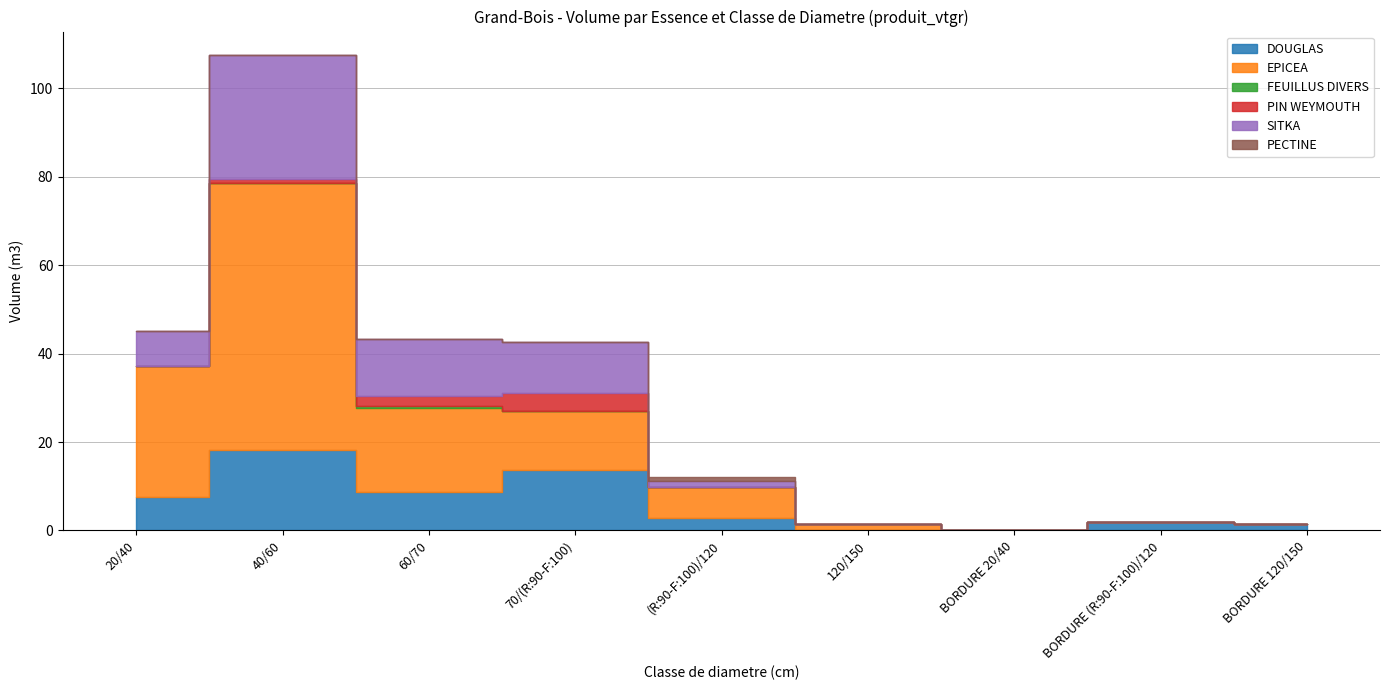

How many interior local peaks does the SITKA series have?

1